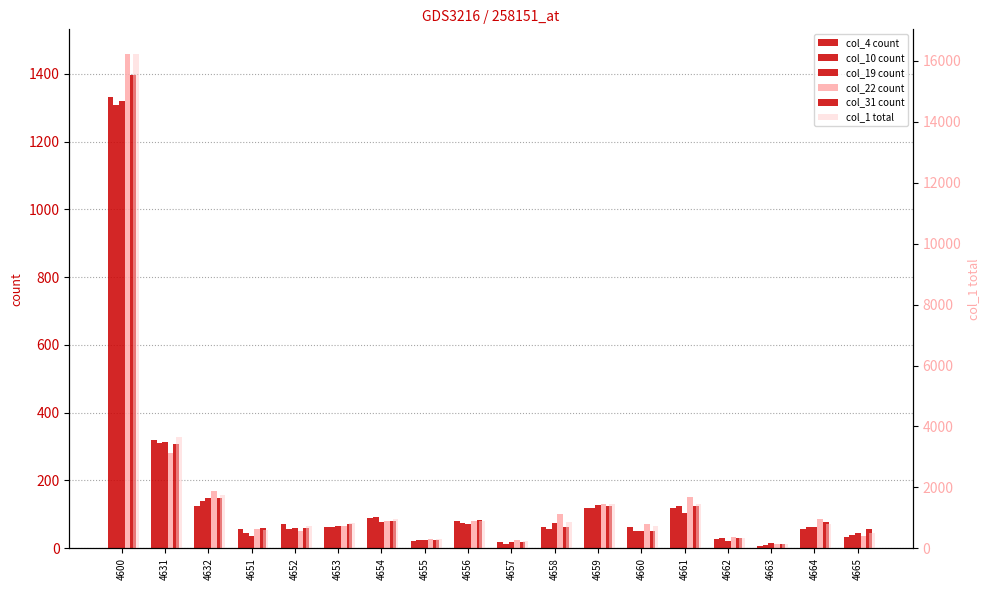

The col_10 count series shows 45 at 4651. True or false?

True